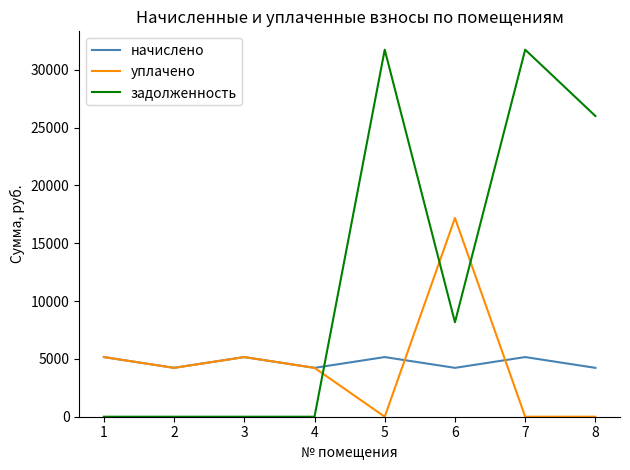

At 6, list the series in order from largest to smallest.

уплачено, задолженность, начислено